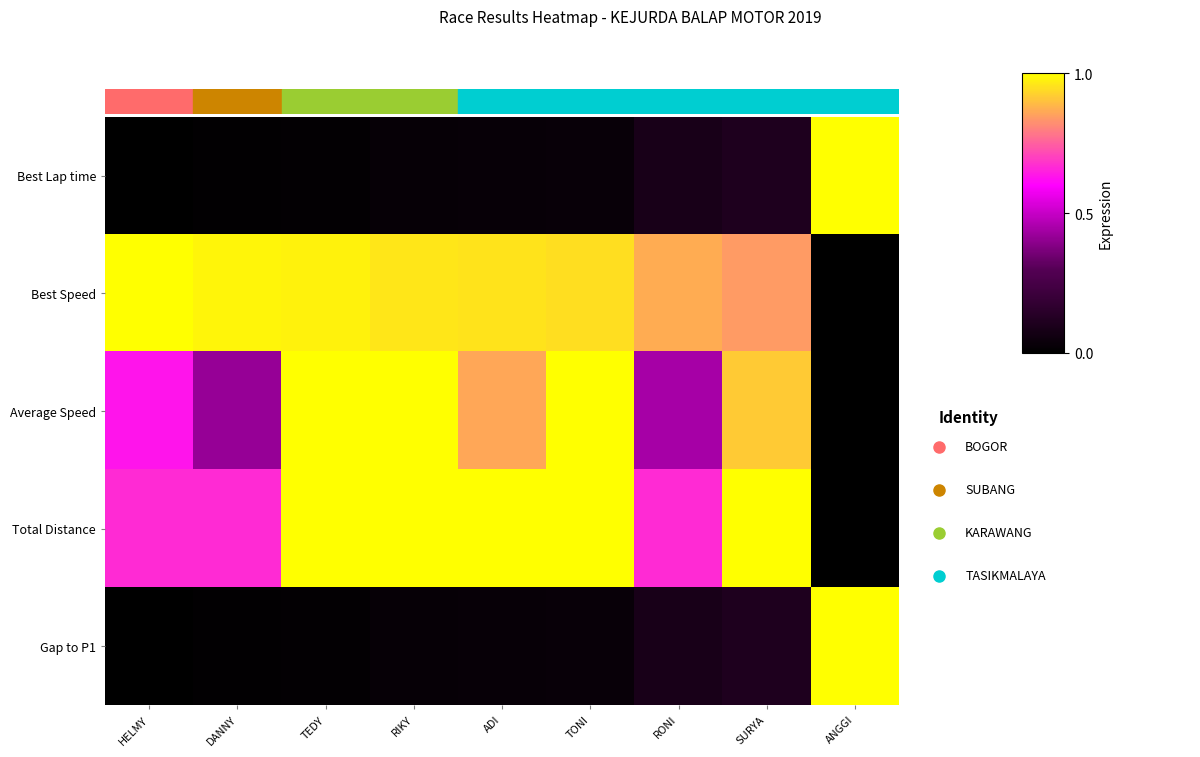

Reading left to right, transcribe all the data shown in this chart.

Best Lap time: HELMY=0.0	DANNY=0.0	TEDY=0.0	RIKY=0.0	ADI=0.0	TONI=0.0	RONI=0.1	SURYA=0.1	ANGGI=1.0
Best Speed: HELMY=1.0	DANNY=1.0	TEDY=1.0	RIKY=1.0	ADI=1.0	TONI=0.9	RONI=0.9	SURYA=0.8	ANGGI=0.0
Average Speed: HELMY=0.6	DANNY=0.4	TEDY=1.0	RIKY=1.0	ADI=0.9	TONI=1.0	RONI=0.4	SURYA=0.9	ANGGI=0.0
Total Distance: HELMY=0.7	DANNY=0.7	TEDY=1.0	RIKY=1.0	ADI=1.0	TONI=1.0	RONI=0.7	SURYA=1.0	ANGGI=0.0
Gap to P1: HELMY=0.0	DANNY=0.0	TEDY=0.0	RIKY=0.0	ADI=0.0	TONI=0.0	RONI=0.1	SURYA=0.1	ANGGI=1.0